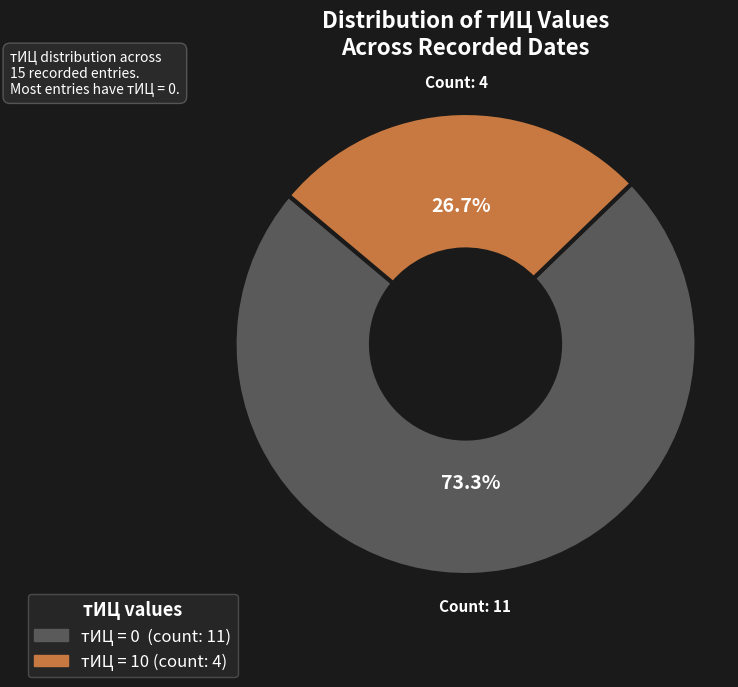

Does any single category account for the majority?

Yes